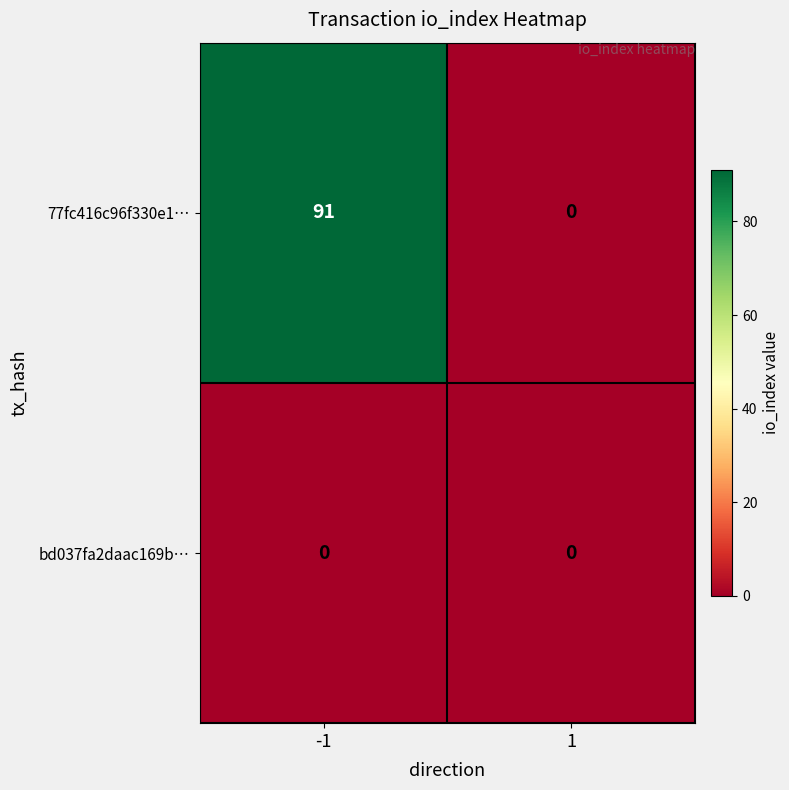

What is the total value across all series at -1?

91